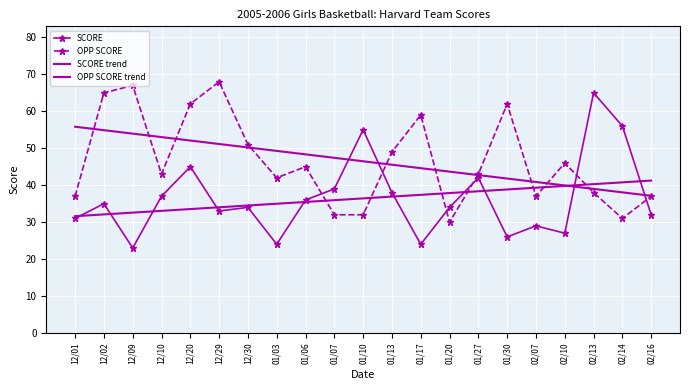

What is the sum of all SCORE values?

765.0